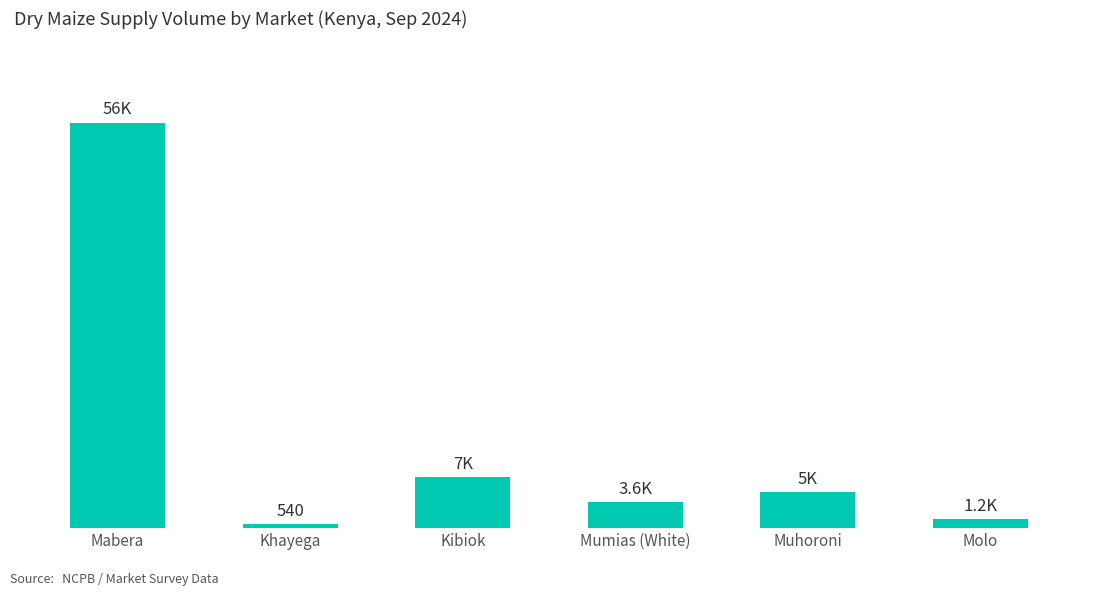

What position from the left is Muhoroni?

5